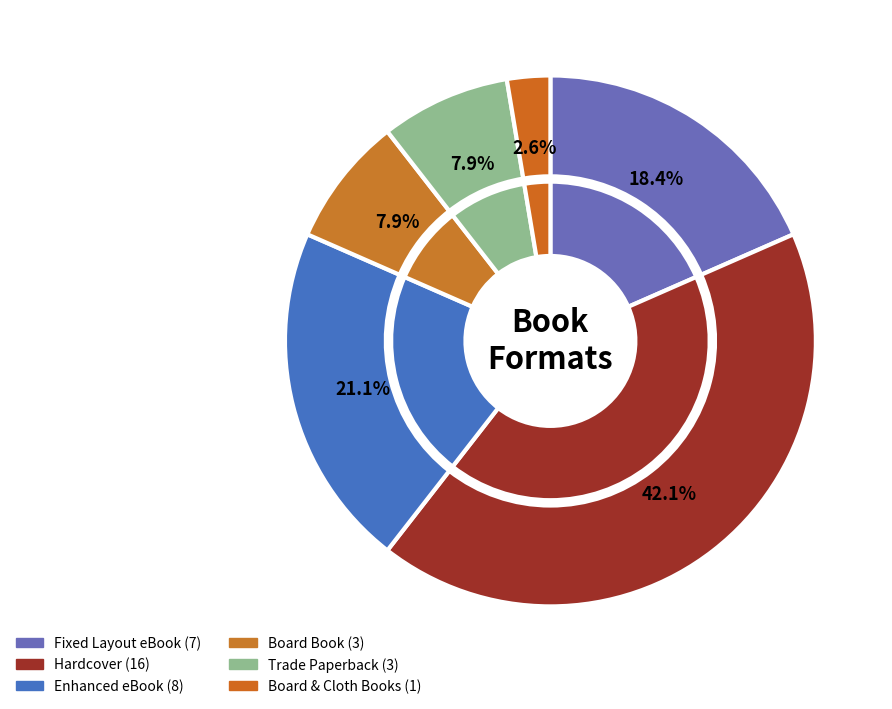

How many segments does this pie chart have?

6